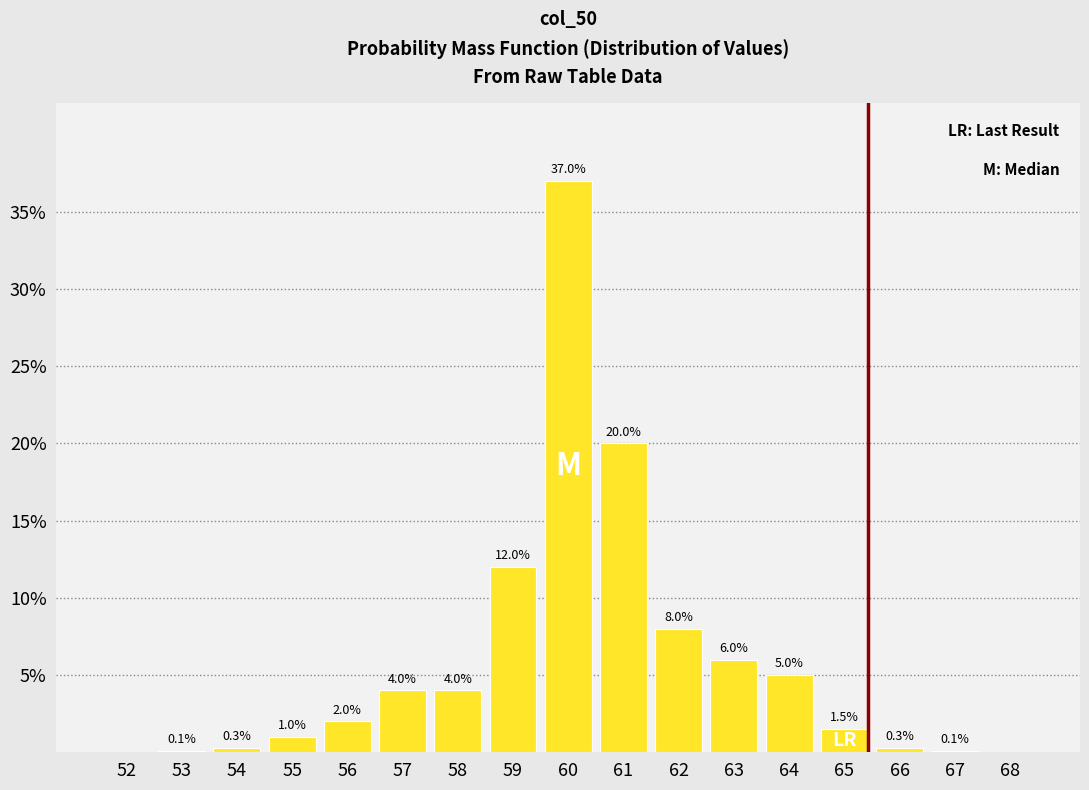

Reading right to left, what are all the values shown in this chart?

68=0.0	67=0.1	66=0.3	65=1.5	64=5.0	63=6.0	62=8.0	61=20.0	60=37.0	59=12.0	58=4.0	57=4.0	56=2.0	55=1.0	54=0.3	53=0.1	52=0.0